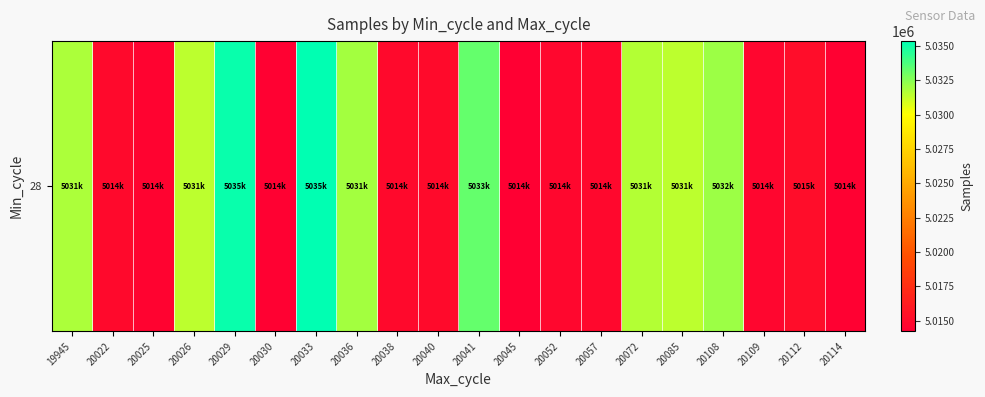

Rank the categories by value from lowest to highest.

20045, 20114, 20030, 20025, 20109, 20052, 20057, 20038, 20022, 20040, 20112, 20026, 20085, 20072, 19945, 20036, 20108, 20041, 20029, 20033